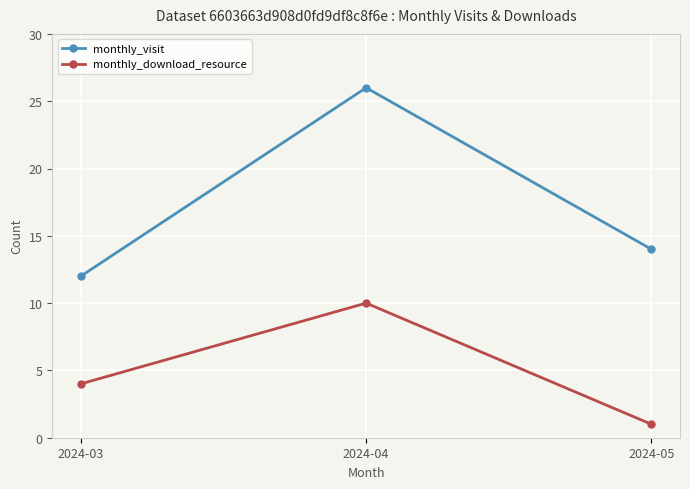

What is the average value of the monthly_visit series?

17